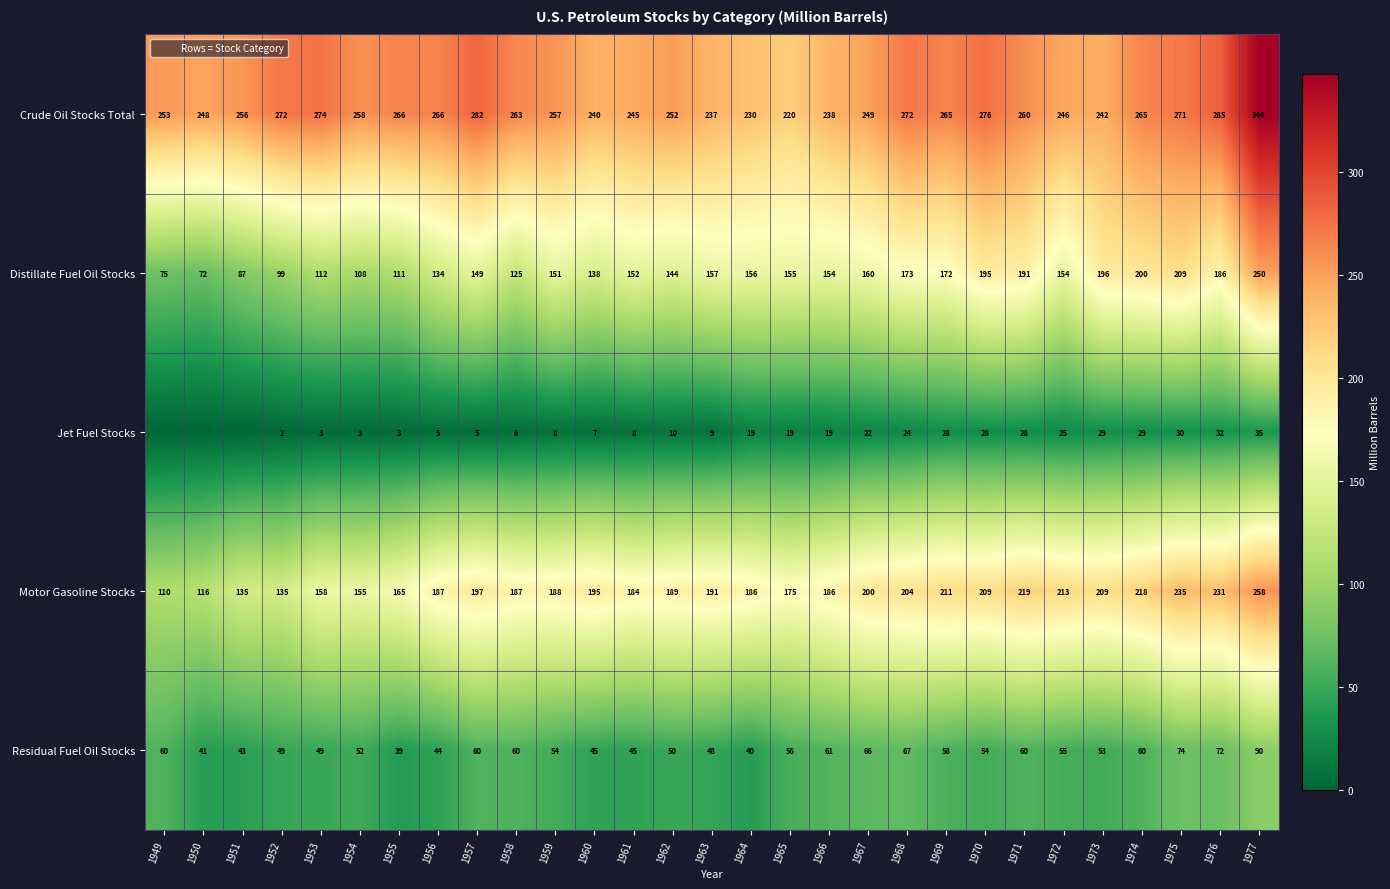

At which label is Jet Fuel Stocks closest to 17?

1965